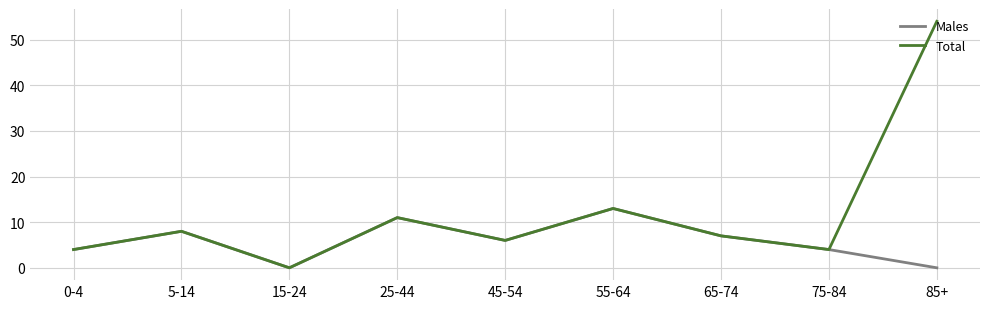

The Total series shows 13 at 55-64. True or false?

True